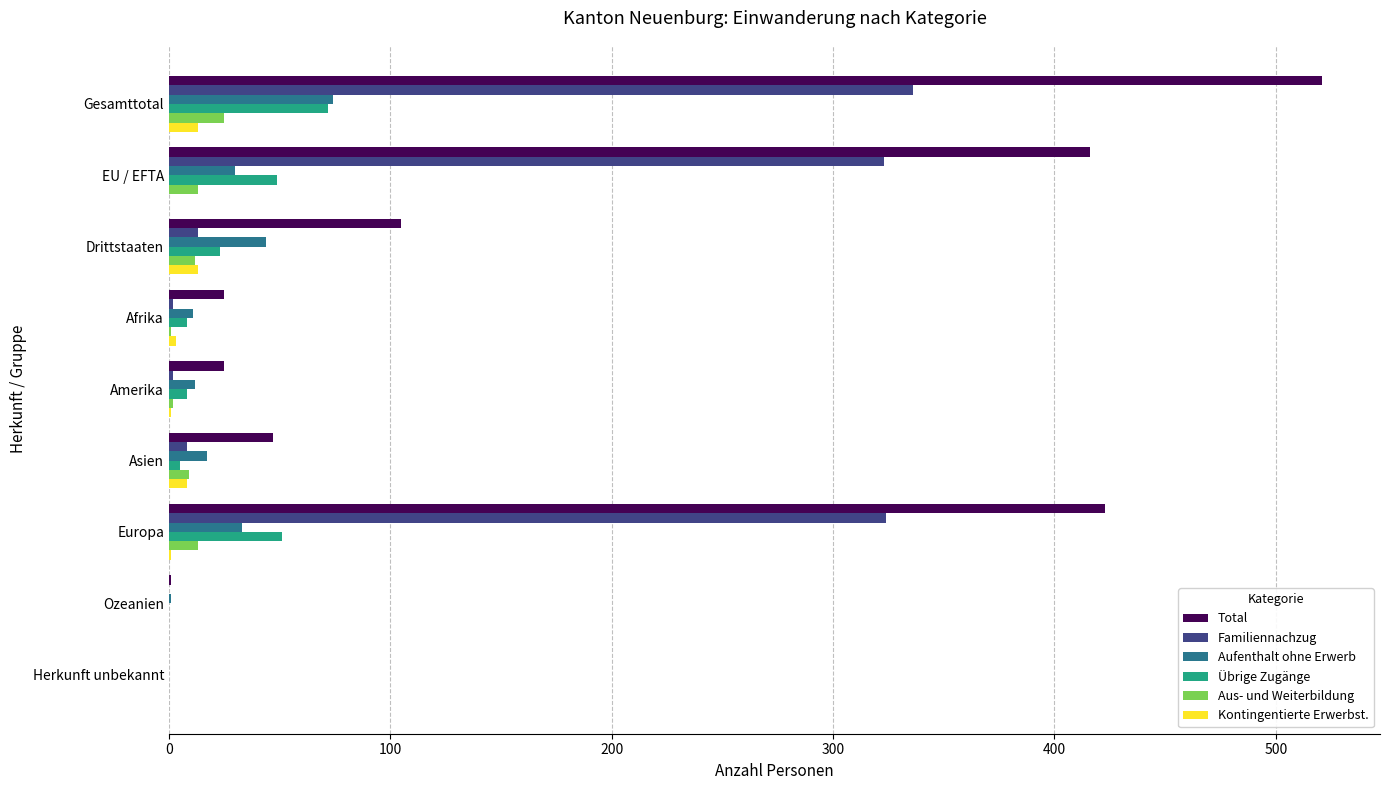

How many categories are shown in the chart?

9